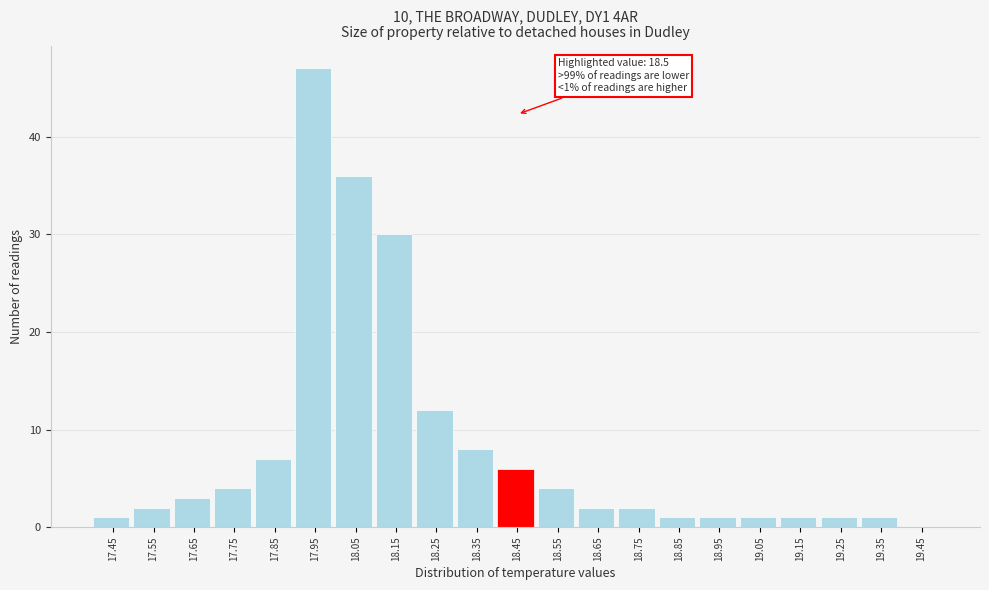

Reading left to right, transcribe all the data shown in this chart.

17.45=1	17.55=2	17.65=3	17.75=4	17.85=7	17.95=47	18.05=36	18.15=30	18.25=12	18.35=8	18.45=6	18.55=4	18.65=2	18.75=2	18.85=1	18.95=1	19.05=1	19.15=1	19.25=1	19.35=1	19.45=0